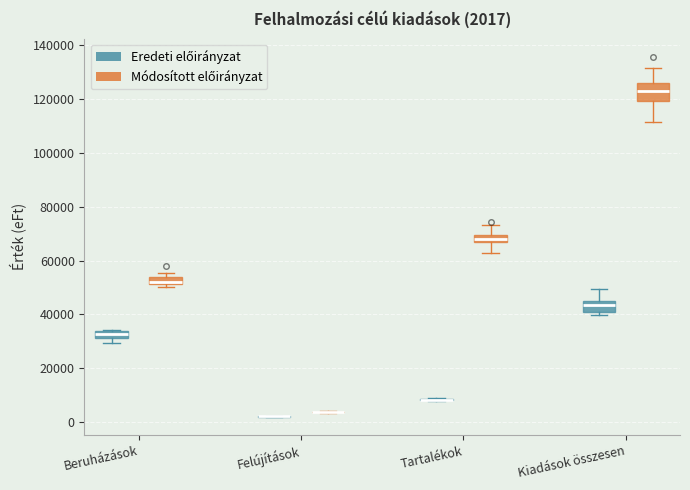

Which box is the tallest, from its lower edge to its upper edge?

Kiadások összesen (Módosított előirányzat)